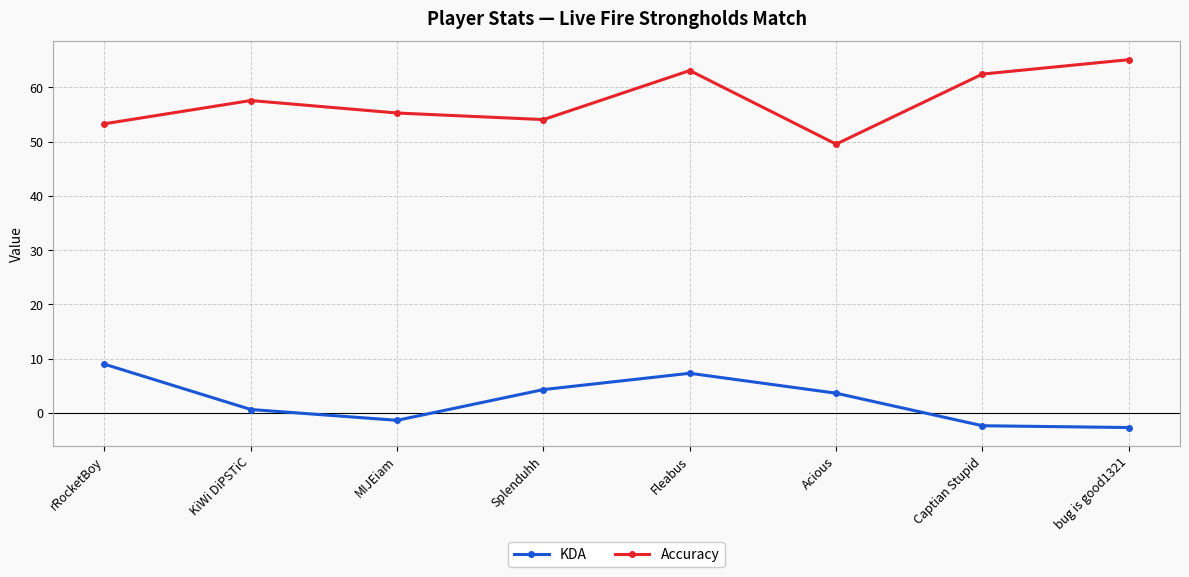

Which series has the largest range (max minus min)?

Accuracy